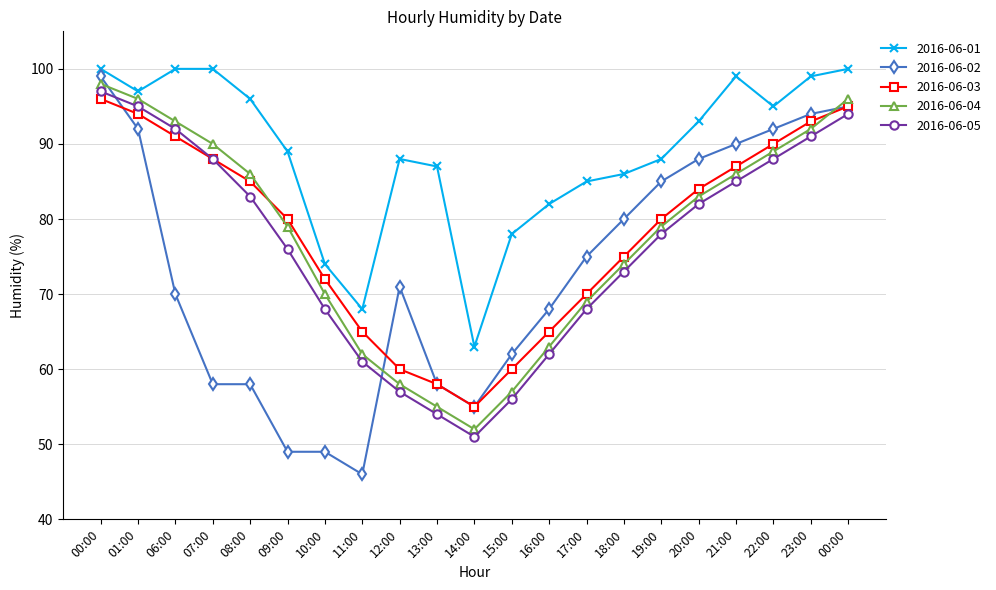

True or false: 2016-06-05 has a value of 83 at 08:00.

True